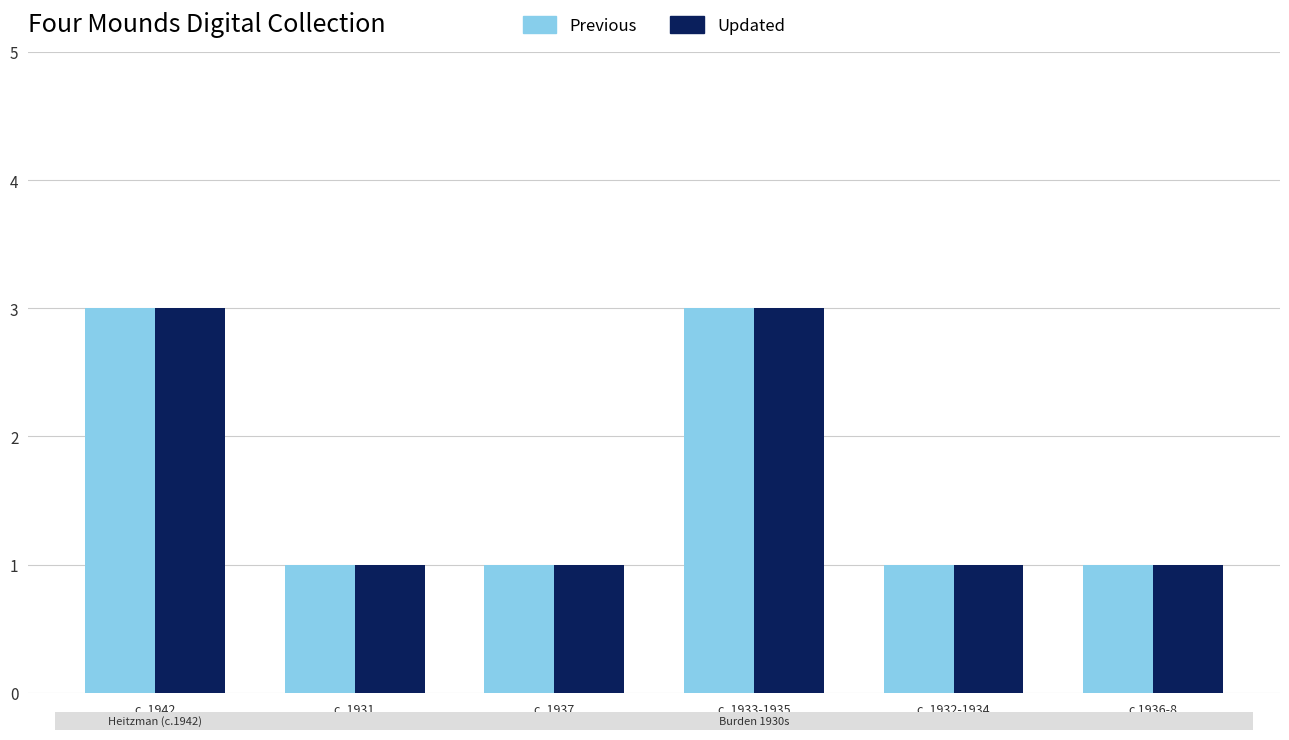

What is the label of the 3rd bar from the left?

c. 1937